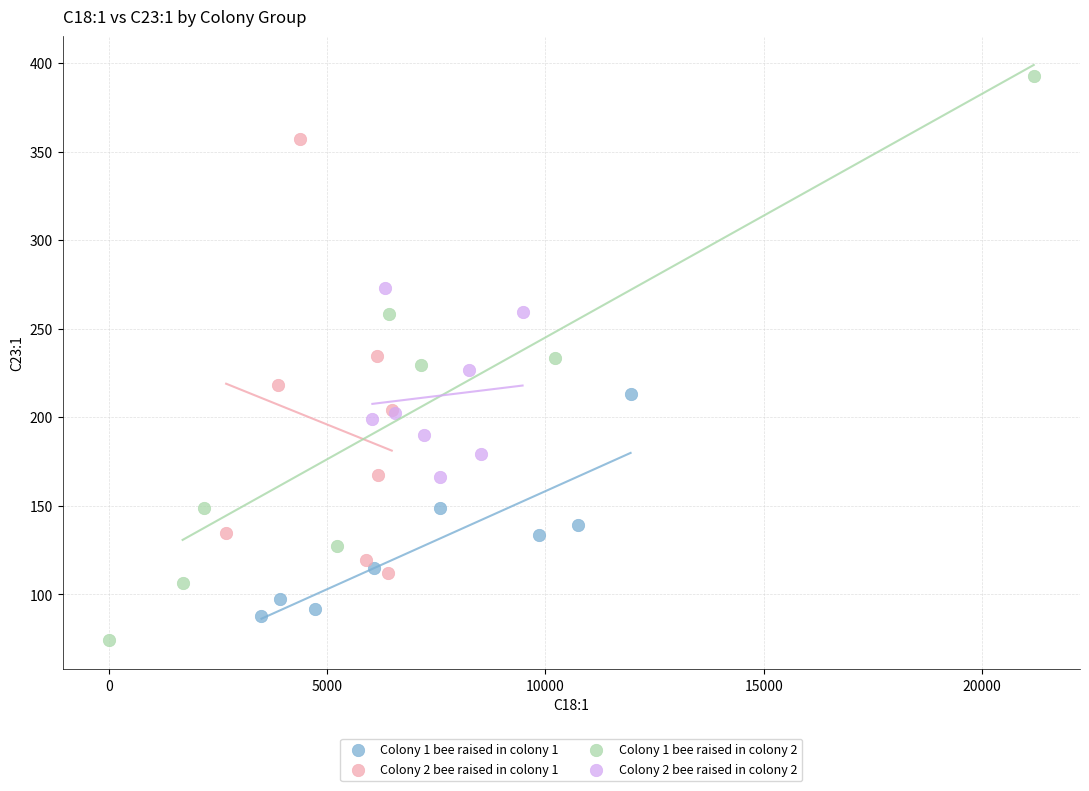

Which series contains the highest Y value?

Colony 1 bee raised in colony 2